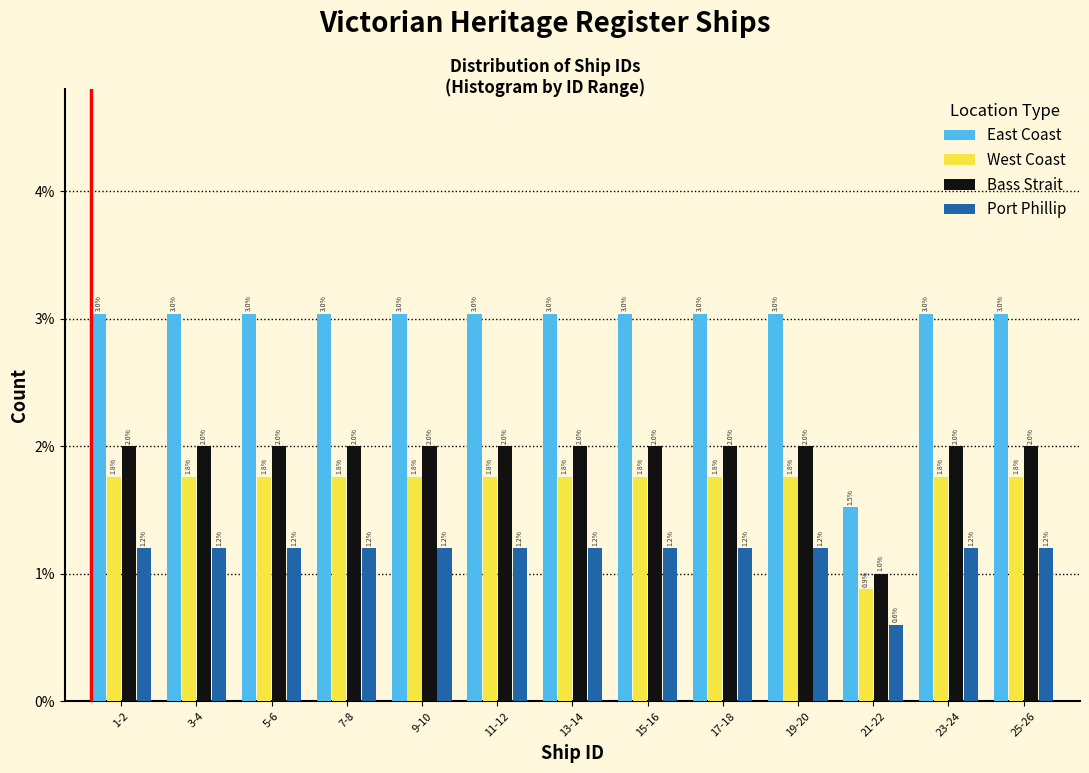

Reading left to right, transcribe all the data shown in this chart.

East Coast: 3.0	3.0	3.0	3.0	3.0	3.0	3.0	3.0	3.0	3.0	1.5	3.0	3.0
West Coast: 1.8	1.8	1.8	1.8	1.8	1.8	1.8	1.8	1.8	1.8	0.9	1.8	1.8
Bass Strait: 2.0	2.0	2.0	2.0	2.0	2.0	2.0	2.0	2.0	2.0	1.0	2.0	2.0
Port Phillip: 1.2	1.2	1.2	1.2	1.2	1.2	1.2	1.2	1.2	1.2	0.6	1.2	1.2